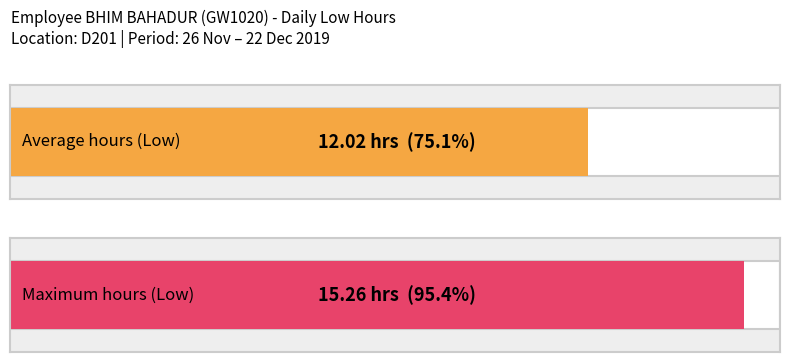

The value at 21 is 19.7. True or false?

False